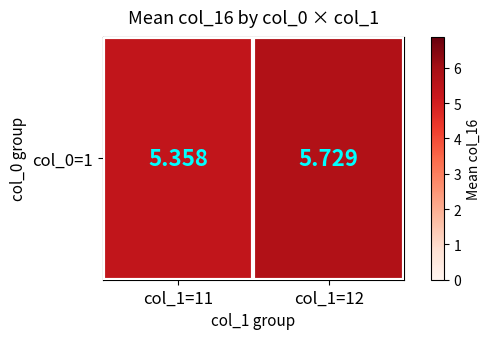

How many values are between 5 and 6?

2